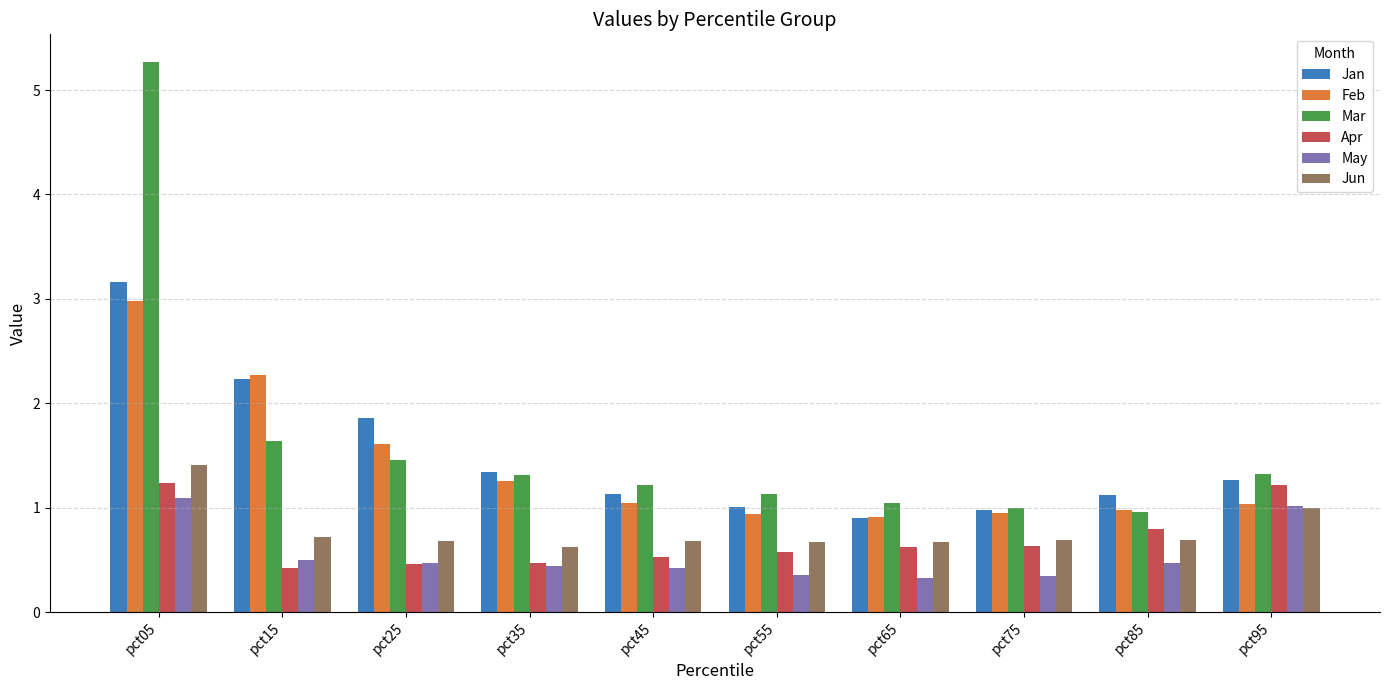

Is it true that Apr equals 2.0 at pct95?

False